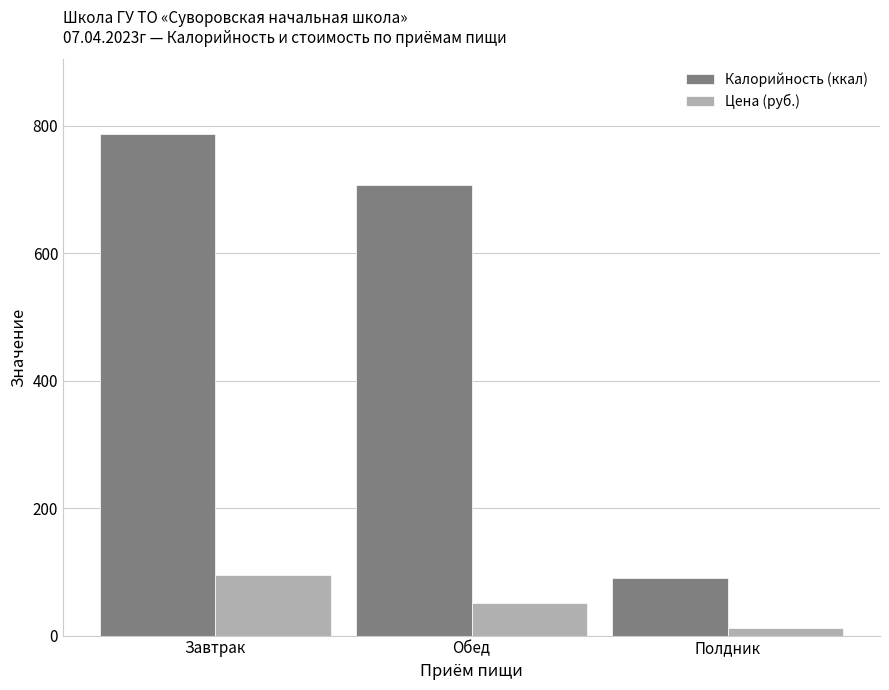

What are all the series names shown in the legend?

Калорийность (ккал), Цена (руб.)